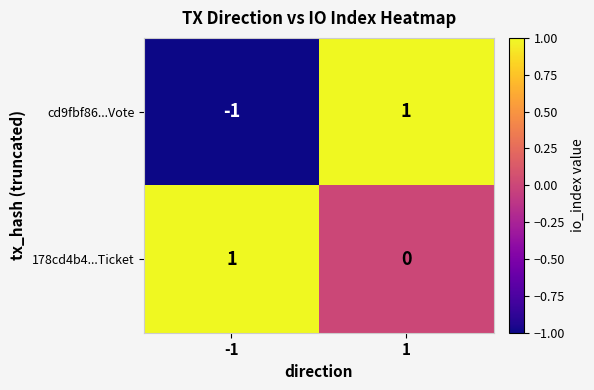

What is the spread (max minus min) of values at 1?

1